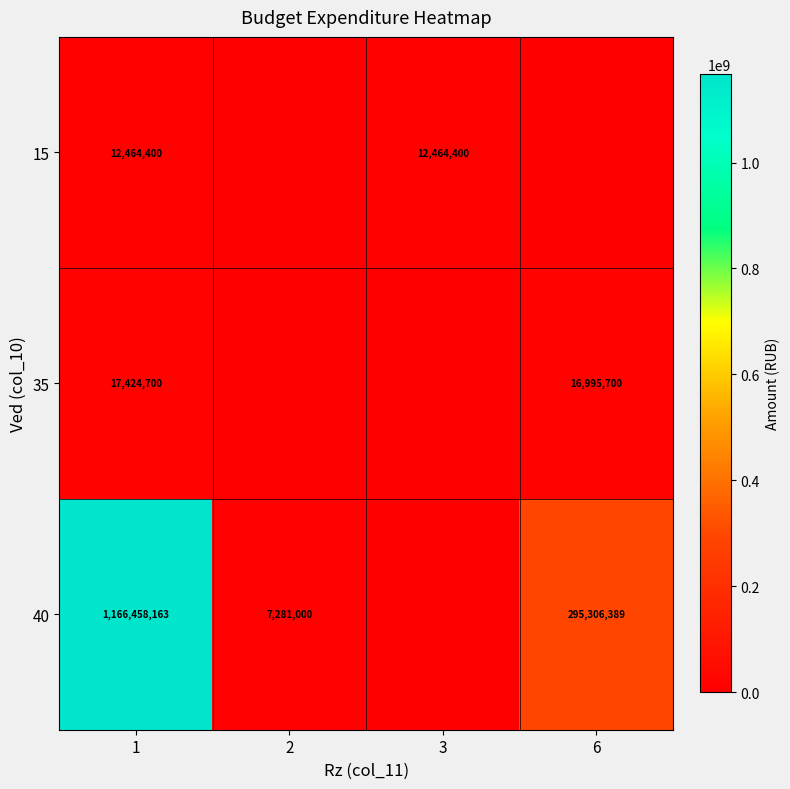

Is the value of 15 at 3 greater than the value of 40 at 2?

Yes